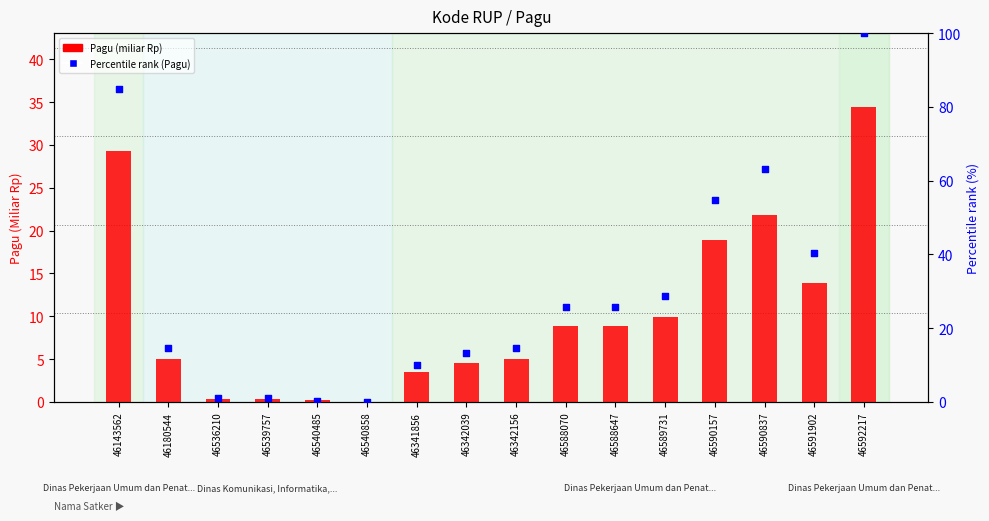

Is the value of Percentile rank (Pagu) at 46590837 greater than the value of Pagu (miliar Rp) at 46342039?

Yes